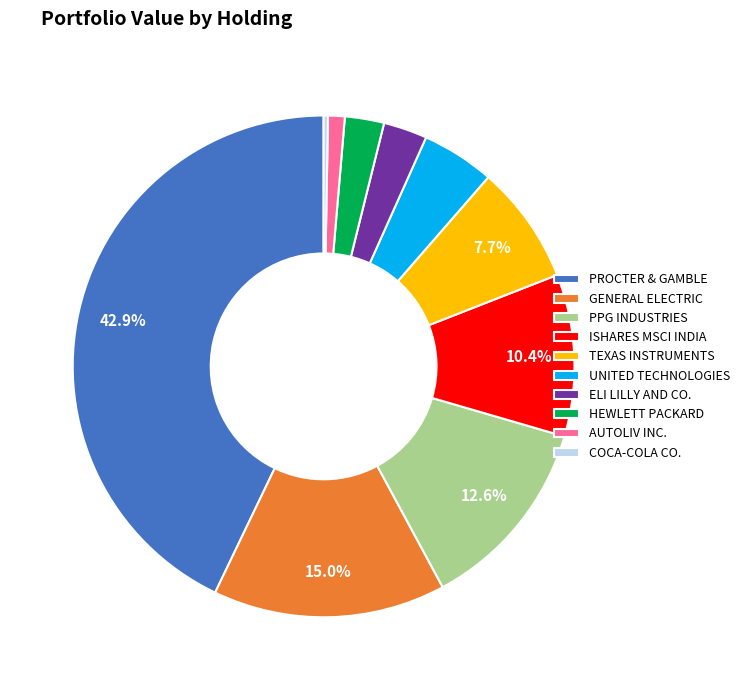

Count the number of slices in the pie.

10